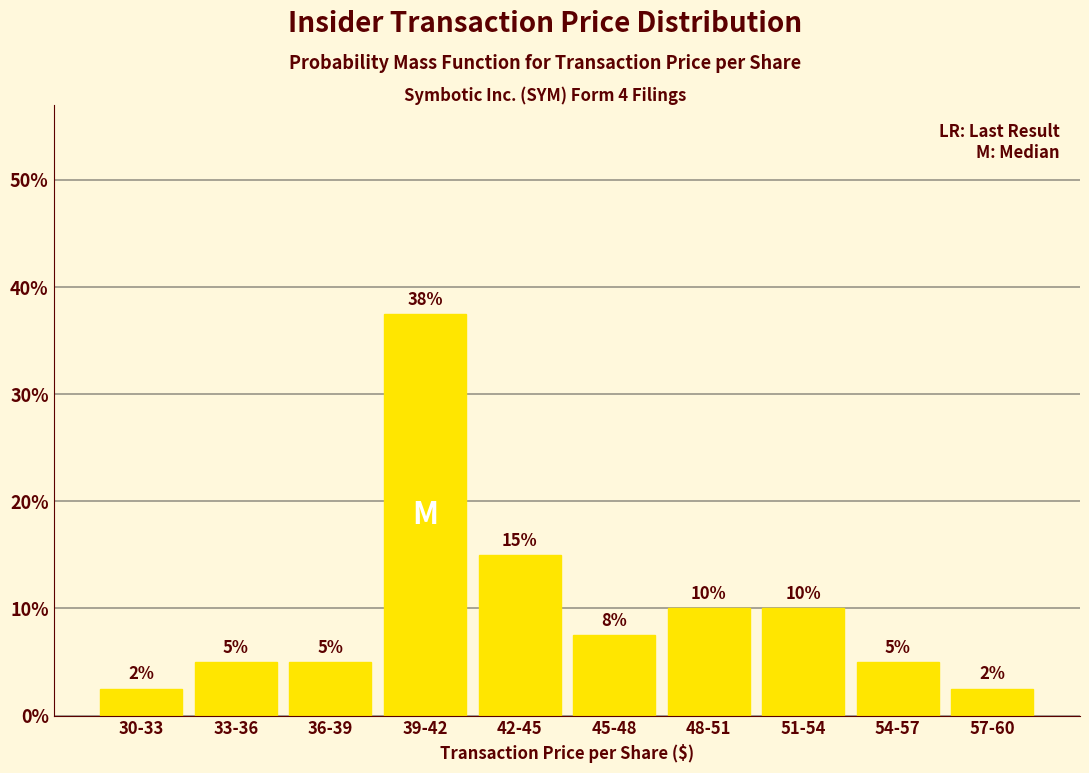

What is the average value?

10.0